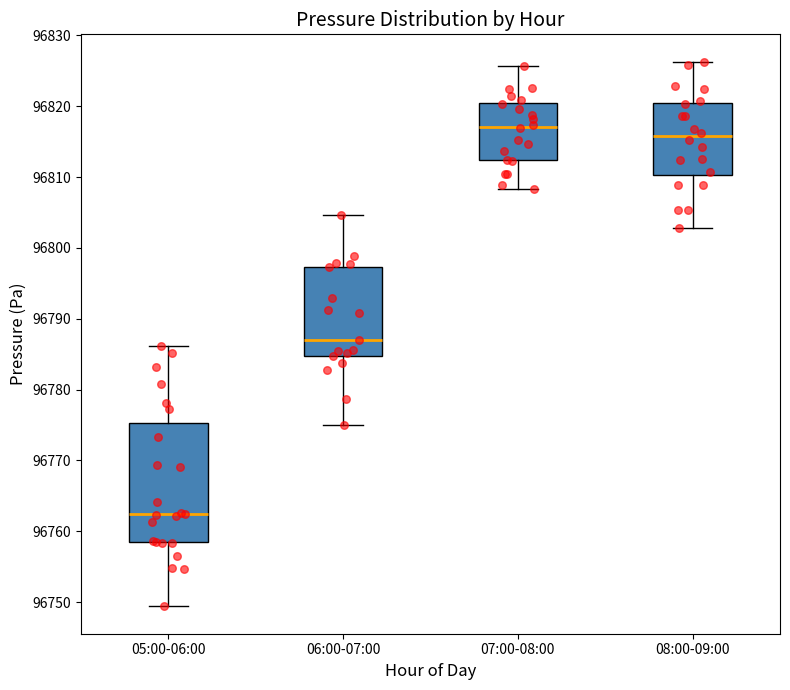

Where is the upper edge of the box for 08:00-09:00 on the y-axis? The values are not printed on the chart, so give them approximately, as read against the axis.

96820